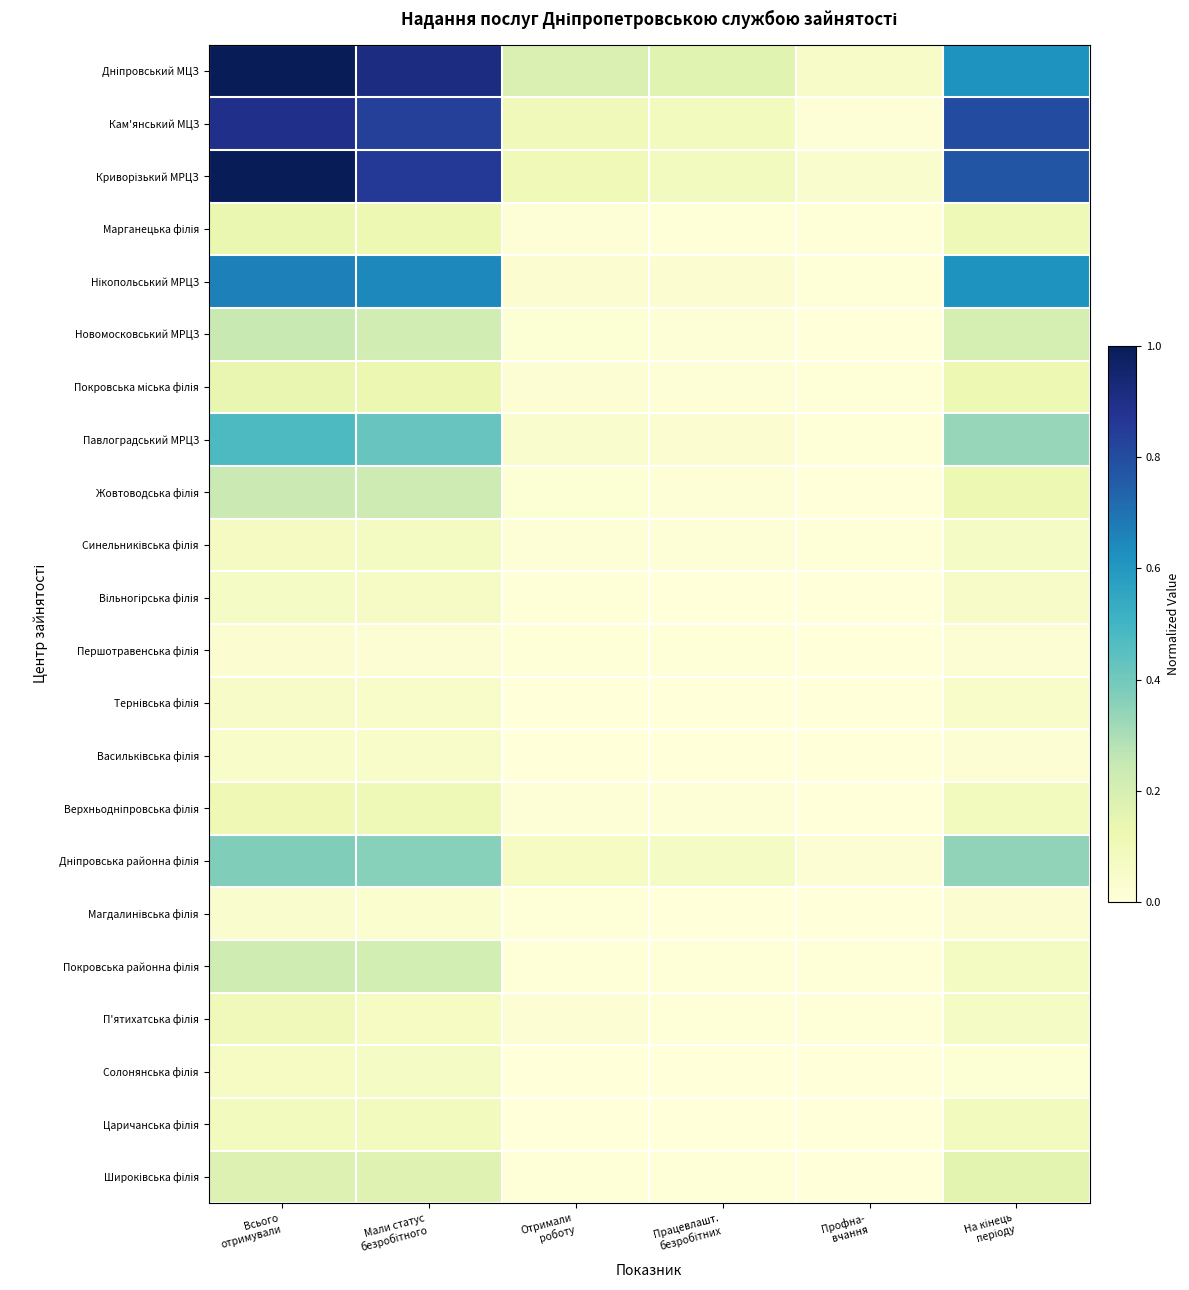

Which series has the widest spread of values?

Криворізький МРЦЗ